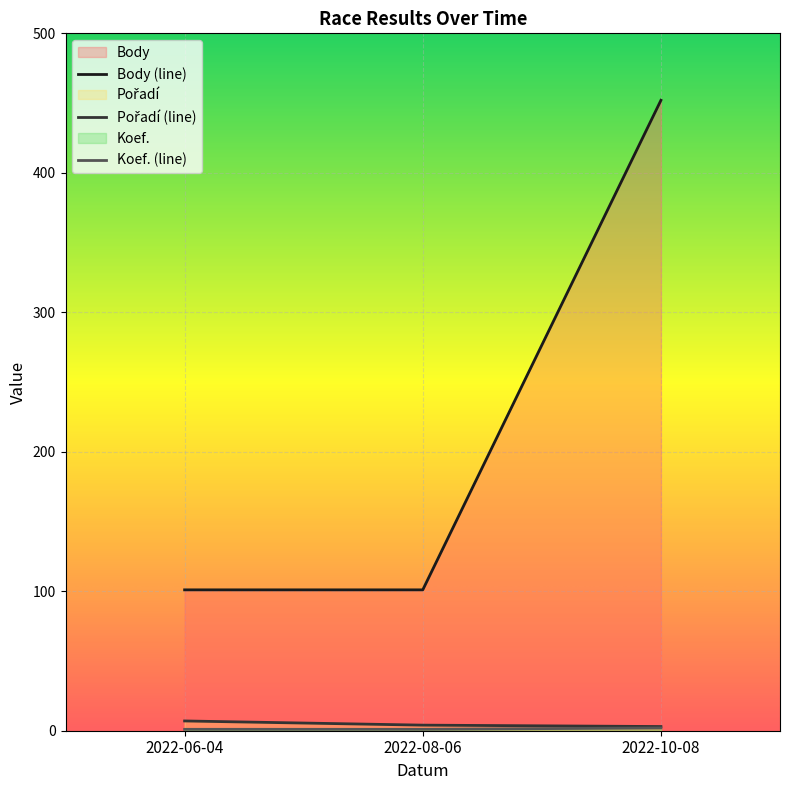

What is the greatest value displayed?

452